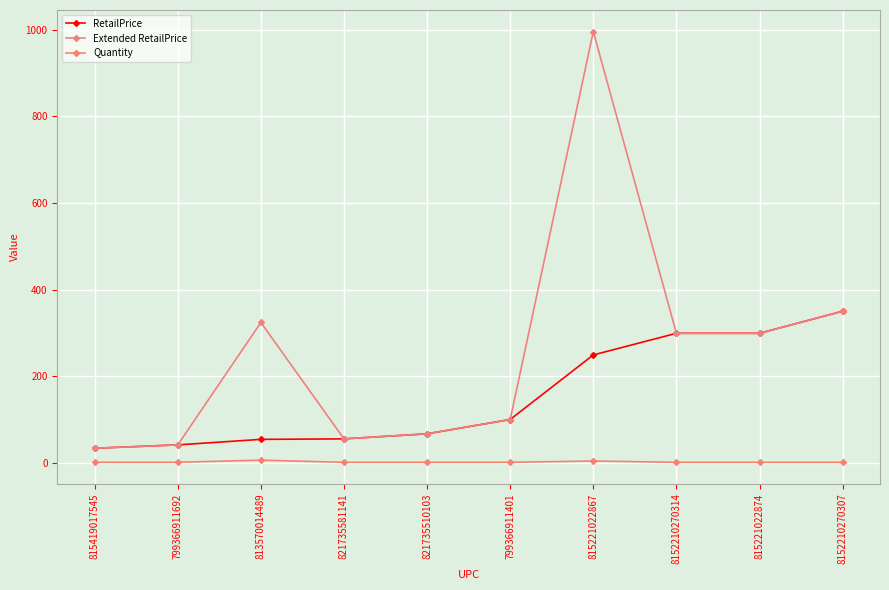

Between 813570014489 and 815221022874, which series saw the biggest shift?

RetailPrice